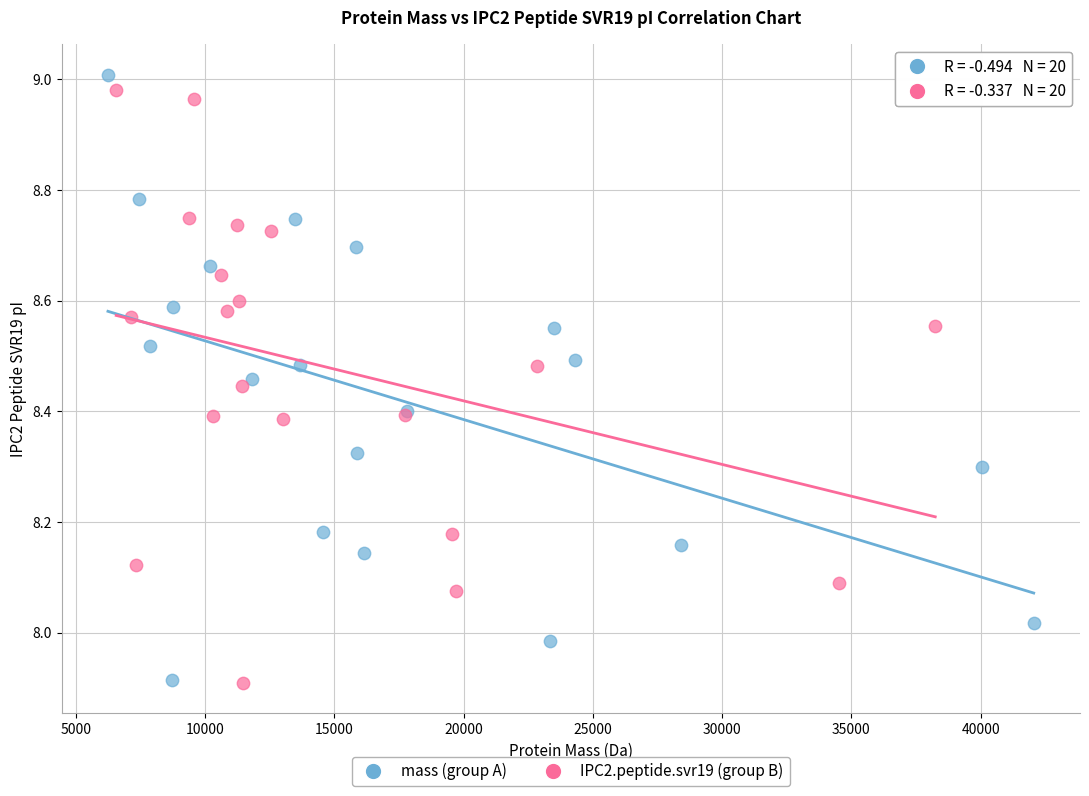

What are all the series names shown in the legend?

mass (group A), IPC2.peptide.svr19 (group B)